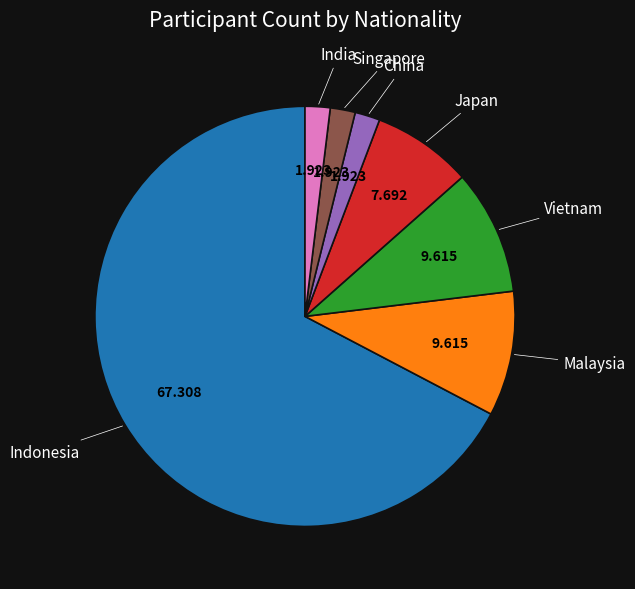

Count the number of slices in the pie.

7